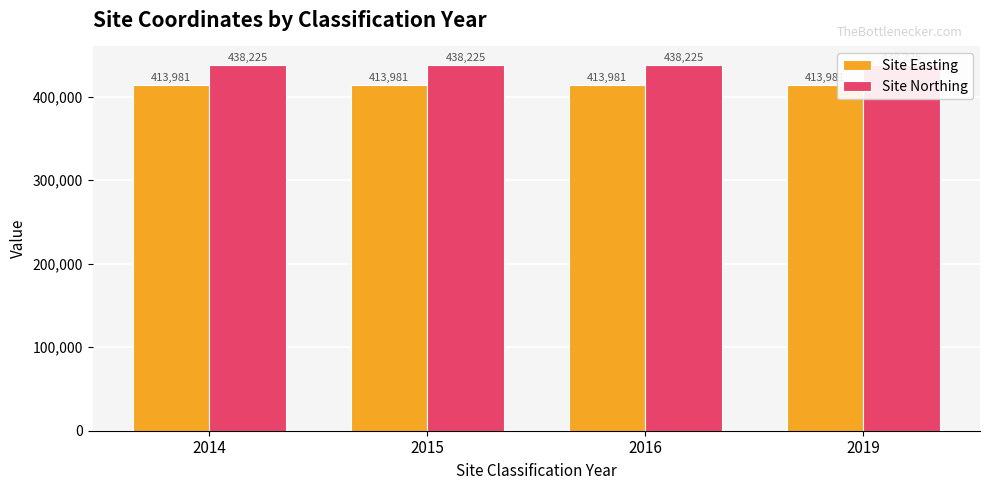

The value of Site Northing at 2015 is 215677. True or false?

False